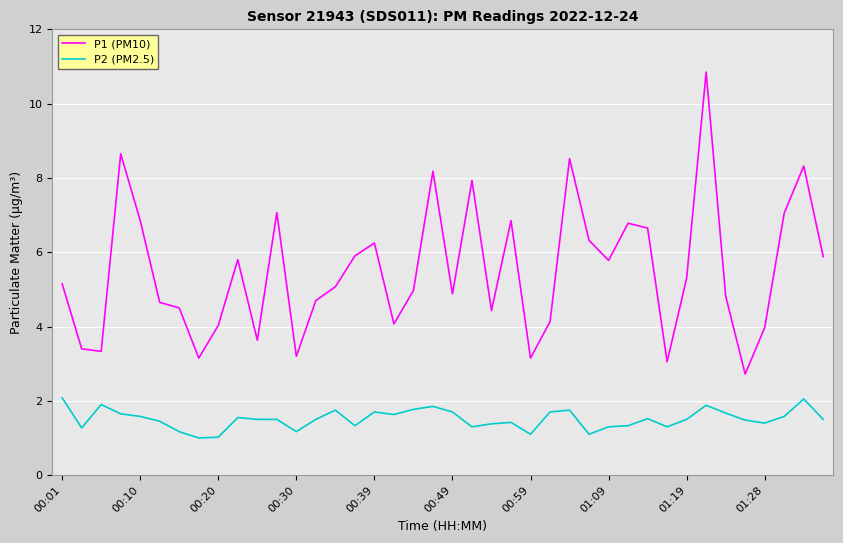

What is the smallest value displayed?

1.0